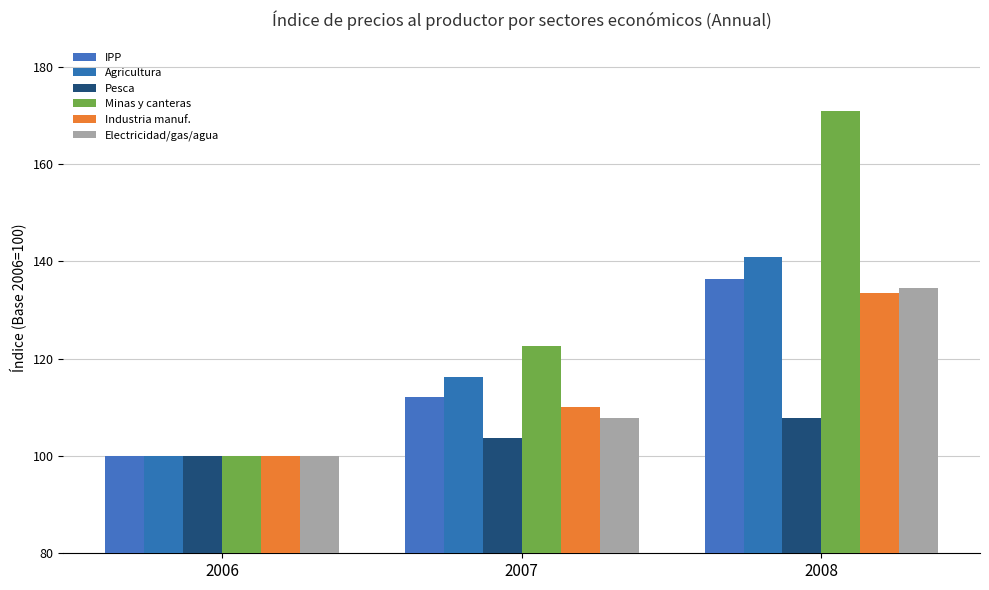

List the series in order of their peak value, lowest first.

Pesca, Industria manuf., Electricidad/gas/agua, IPP, Agricultura, Minas y canteras